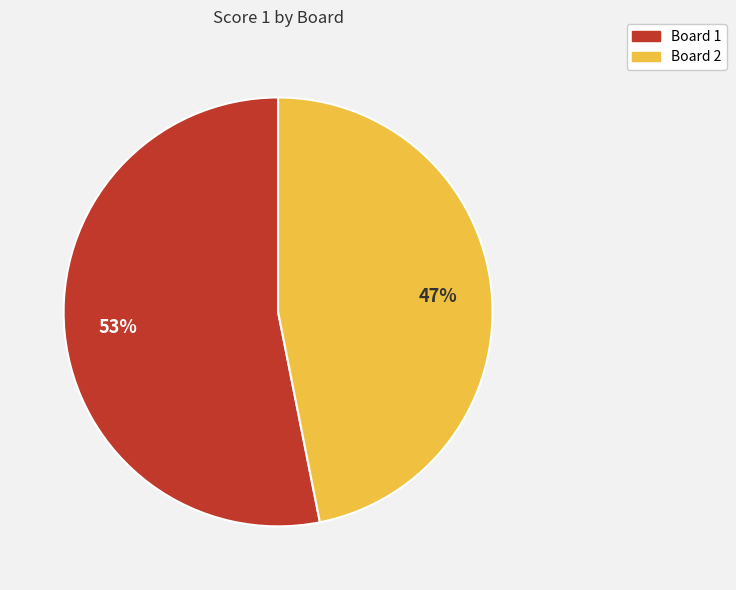

Count the number of slices in the pie.

2